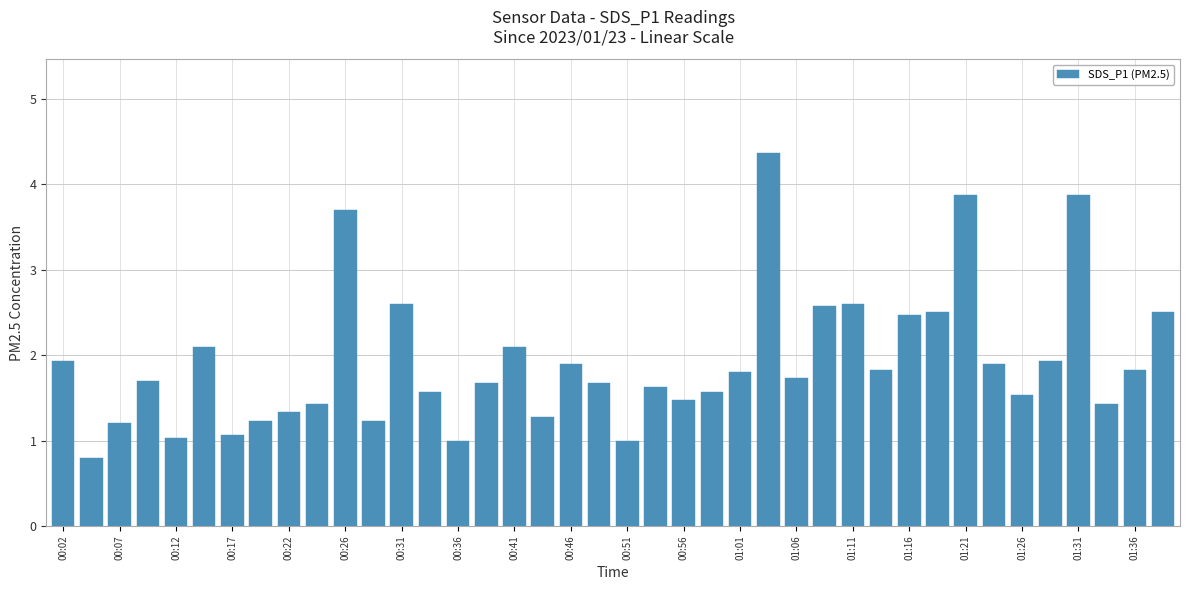

What is the greatest value displayed?

4.4